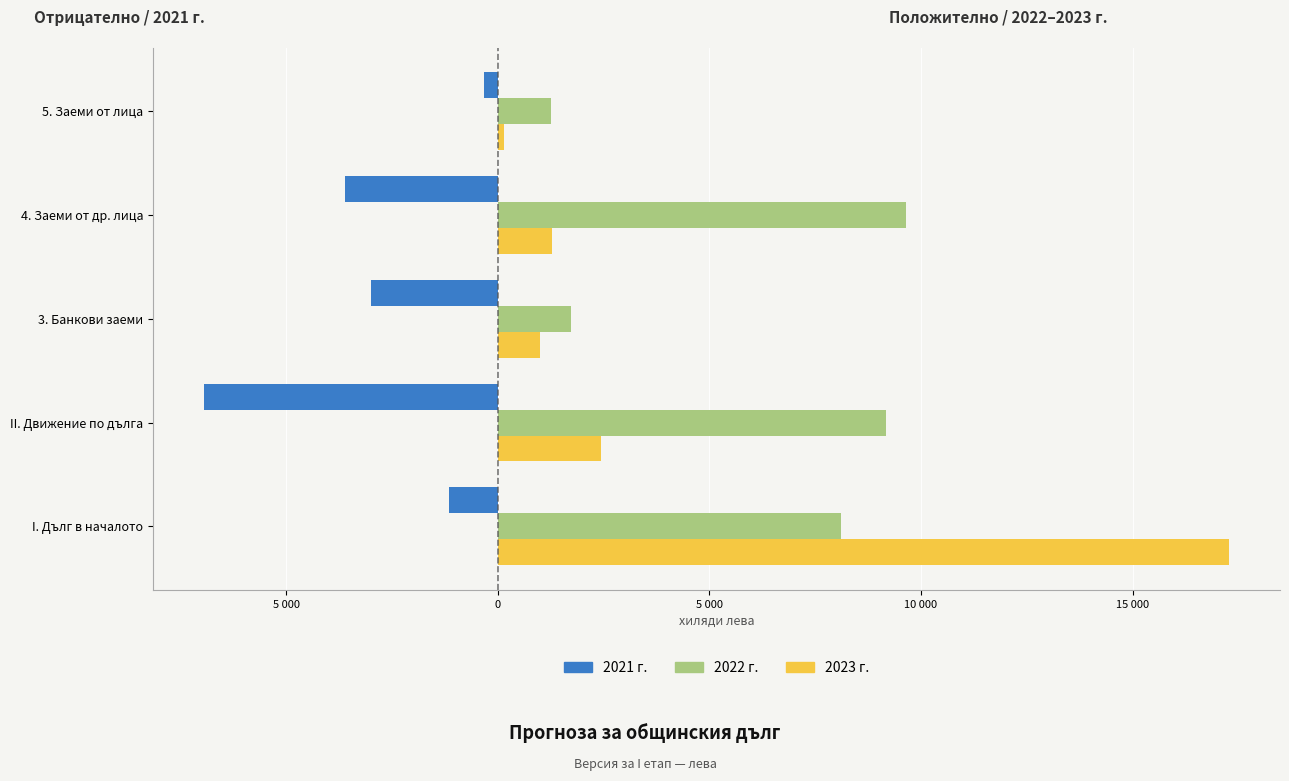

What is the difference between the maximum and second lowest values in the 2023 г. series?

16275.0